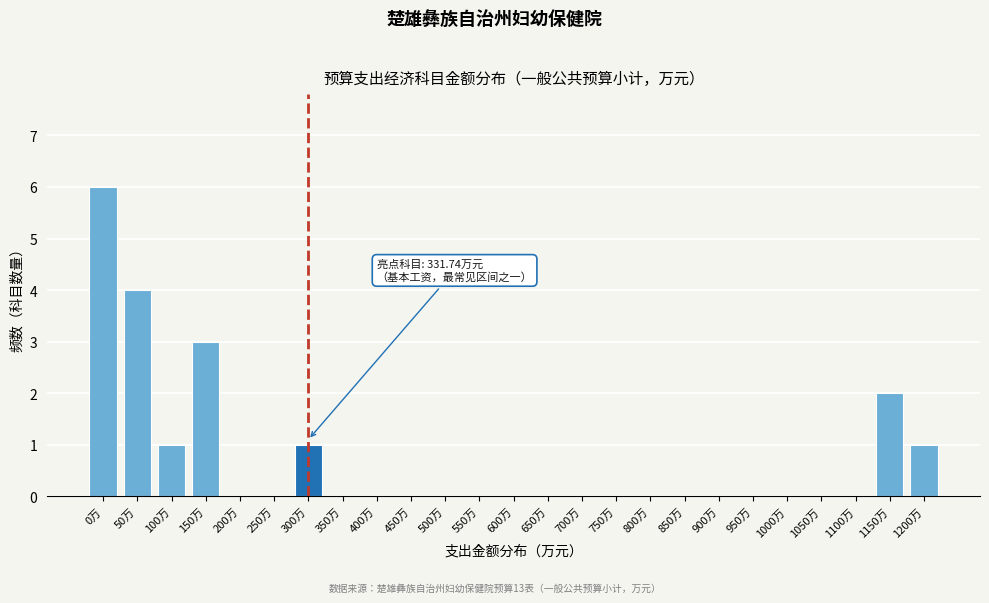

Reading left to right, what are all the values shown in this chart?

0万=6	50万=4	100万=1	150万=3	200万=0	250万=0	300万=1	350万=0	400万=0	450万=0	500万=0	550万=0	600万=0	650万=0	700万=0	750万=0	800万=0	850万=0	900万=0	950万=0	1000万=0	1050万=0	1100万=0	1150万=2	1200万=1